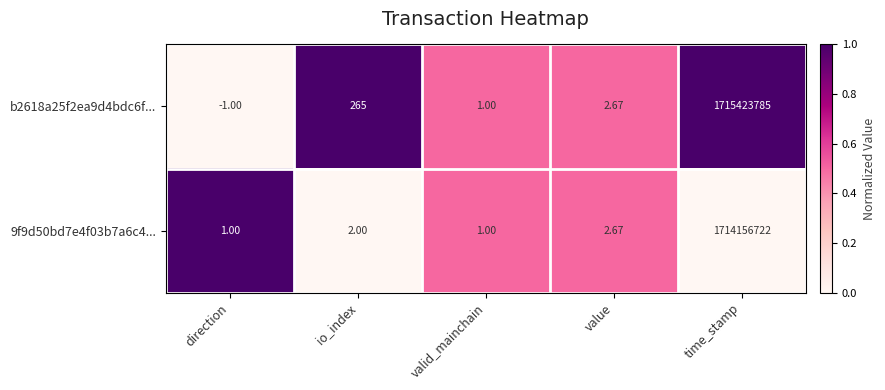

Rank the categories by b2618a25f2ea9d4bdc6f... value from highest to lowest.

time_stamp, io_index, value, valid_mainchain, direction